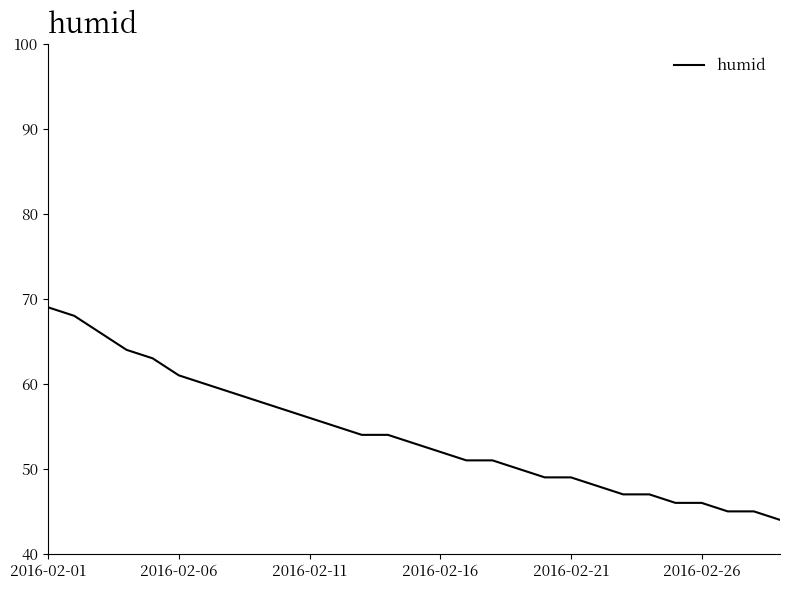

What is the greatest value displayed?

69